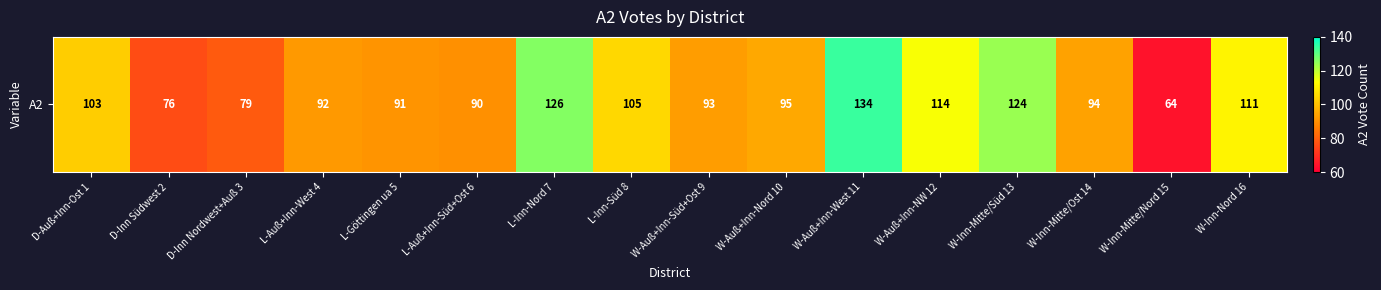

At which label is the value closest to 99?

D-Auß+Inn-Ost 1